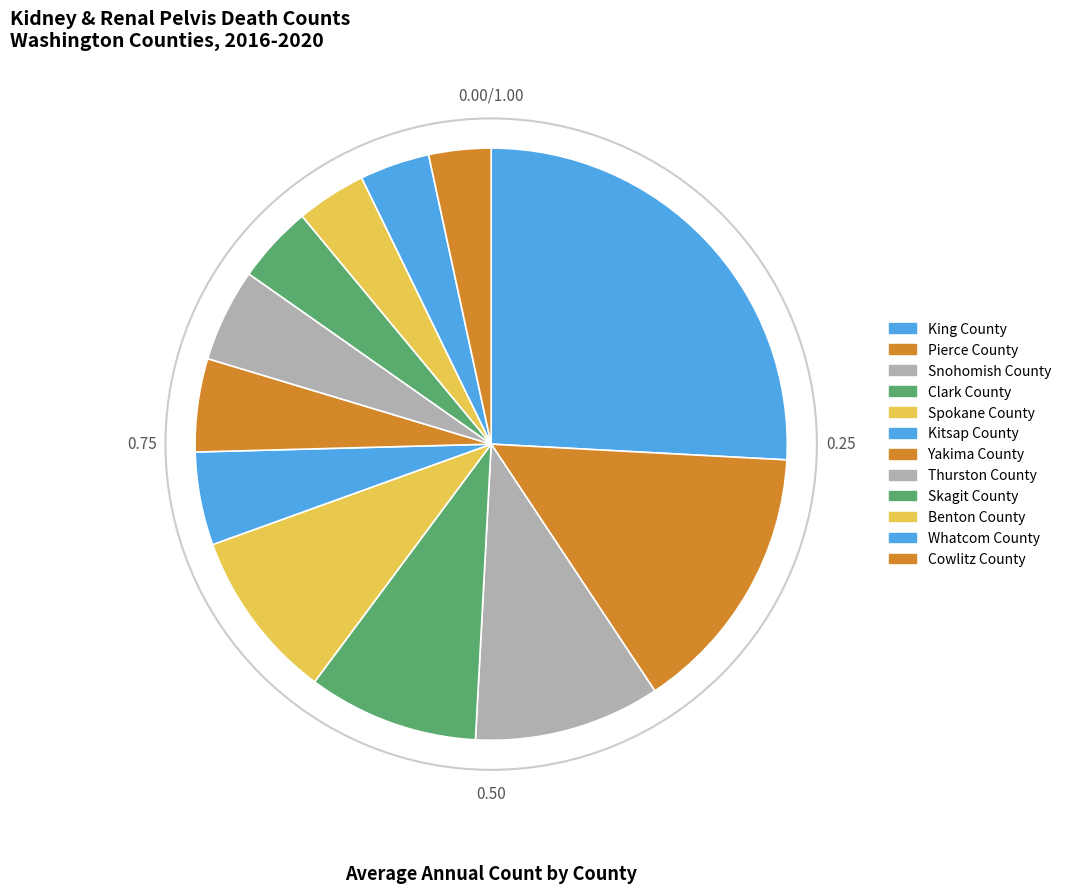

Combined, what portion of the pie is Clark County and Cowlitz County?

12.7%